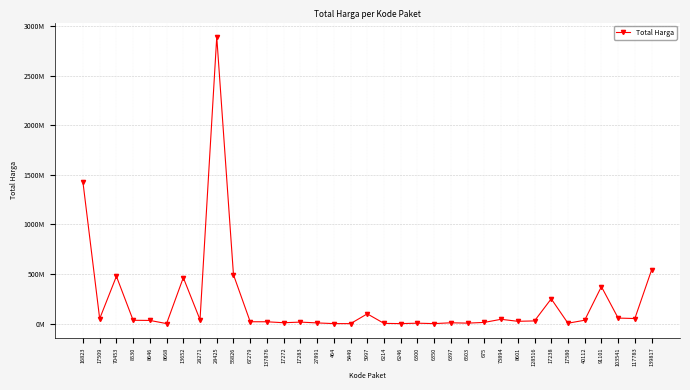

What is the change in value from 70453 to 55826?

+15400000